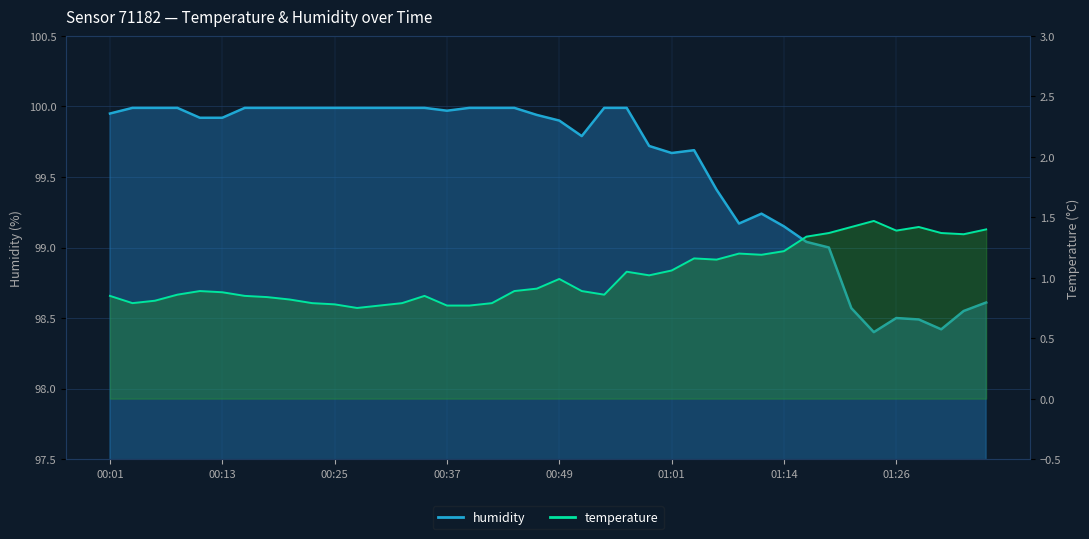

Read the temperature value at 00:18.

0.8